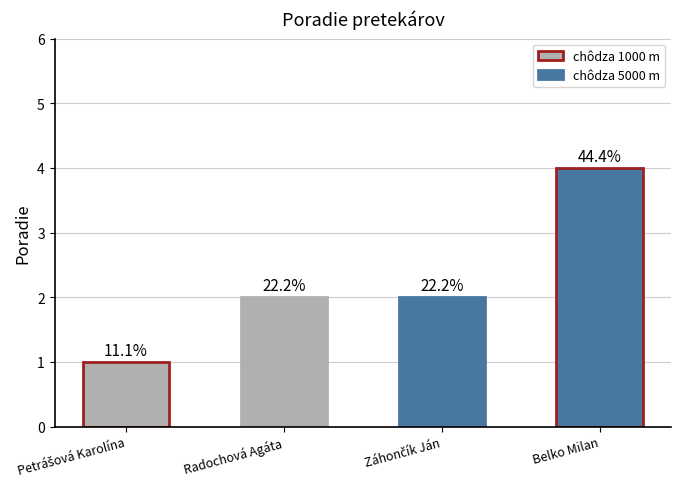

What position from the right is Belko Milan?

1